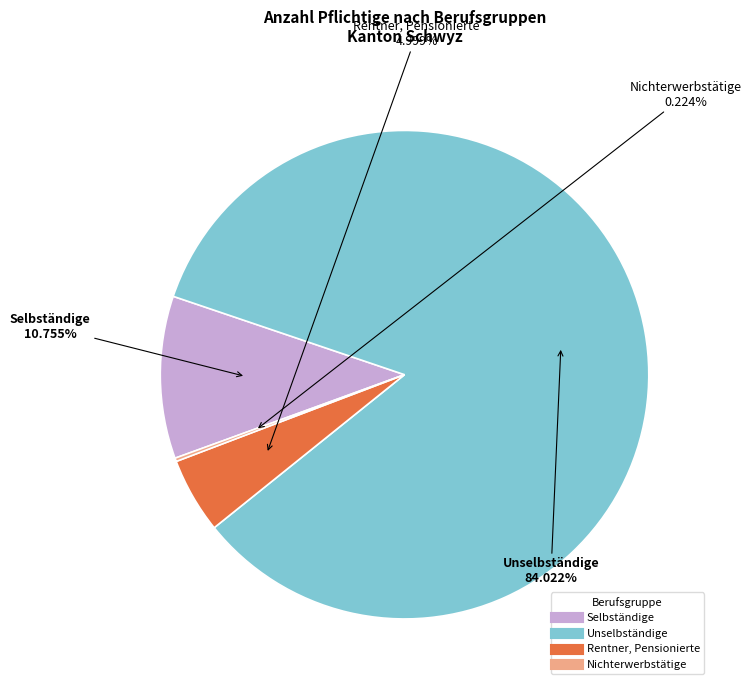

Which category accounts for the majority?

Unselbständige